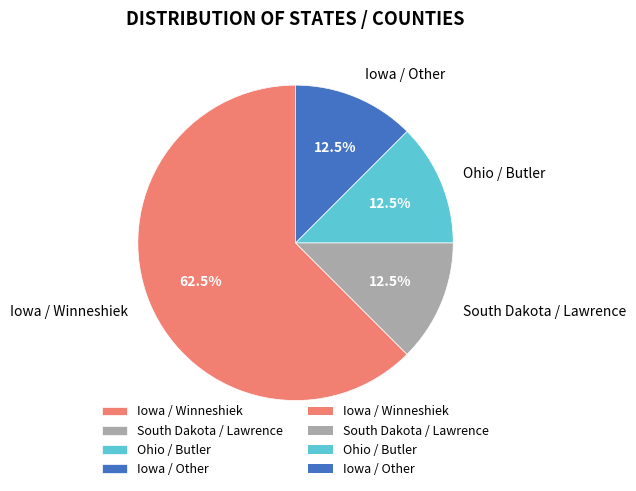

To the nearest percent, what is the difference between the largest and smallest slice percentages?

50%